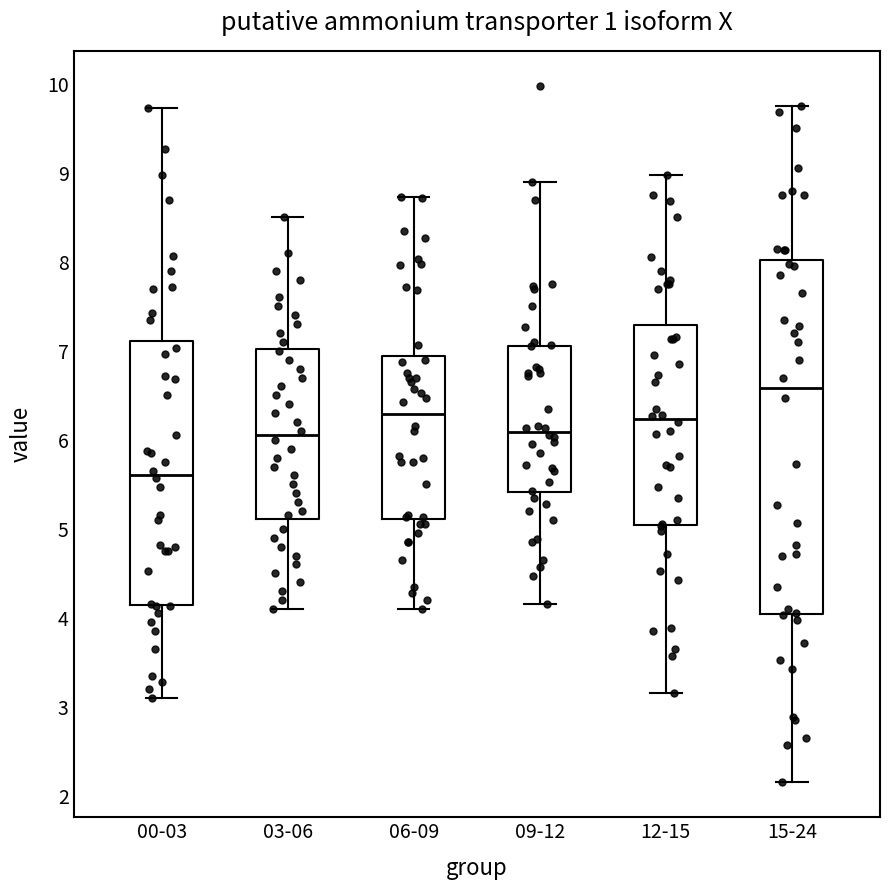

Reading left to right, read every box against the y-axis: the position of its median line, the range the box covers, and the ends of its whiskers. The values are not printed on the chart, so give them approximately, as read against the axis.

00-03: median 5.6, box 4.1 to 7.1, whiskers 3.1 to 9.7
03-06: median 6.1, box 5.1 to 7.0, whiskers 4.1 to 8.5
06-09: median 6.3, box 5.1 to 6.9, whiskers 4.1 to 8.7
09-12: median 6.1, box 5.4 to 7.1, whiskers 4.2 to 8.9
12-15: median 6.2, box 5.0 to 7.3, whiskers 3.2 to 9.0
15-24: median 6.6, box 4.0 to 8.0, whiskers 2.2 to 9.8